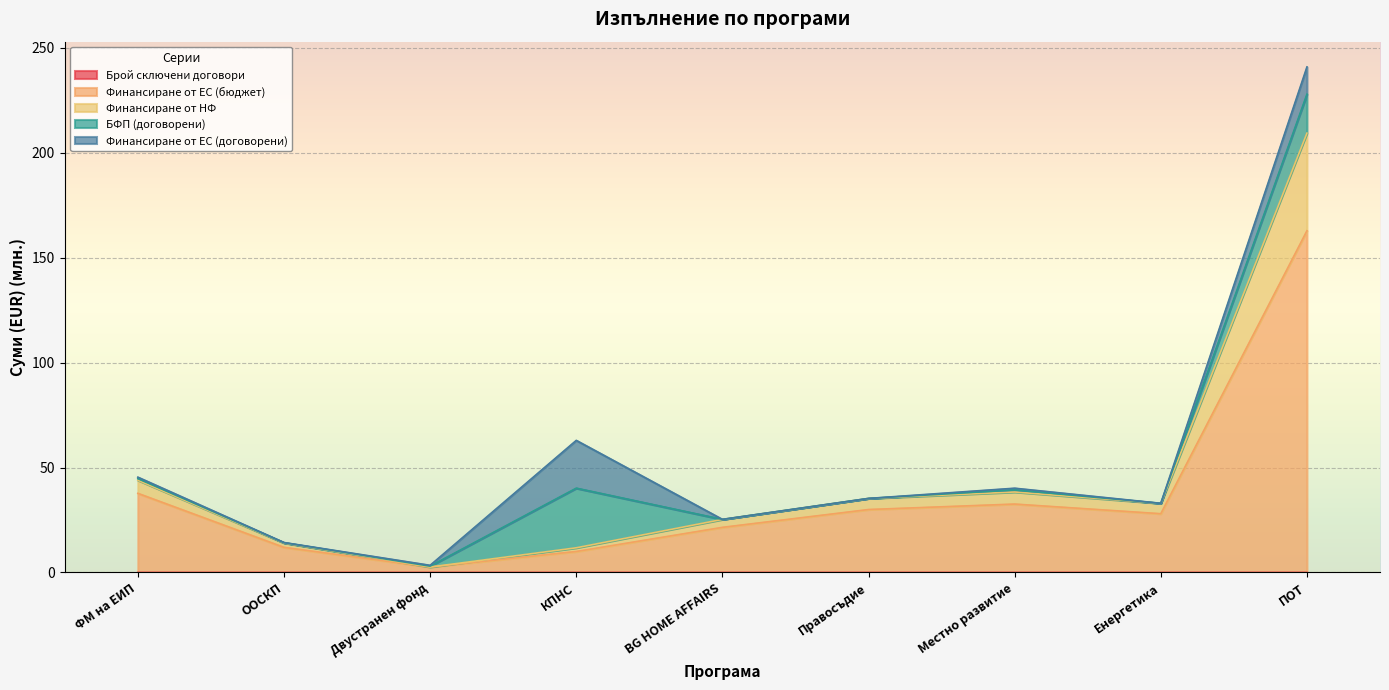

At which category is the sum across all series the highest?

ПОТ